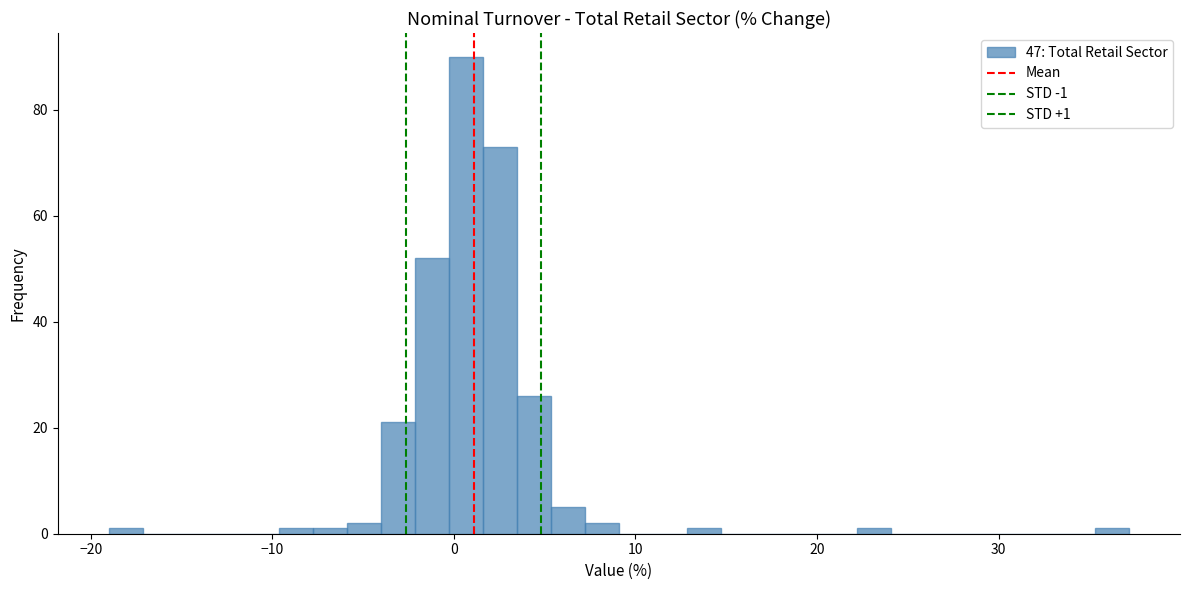

Read against the x-axis, roughly where is the centre of the tallest bar?

1